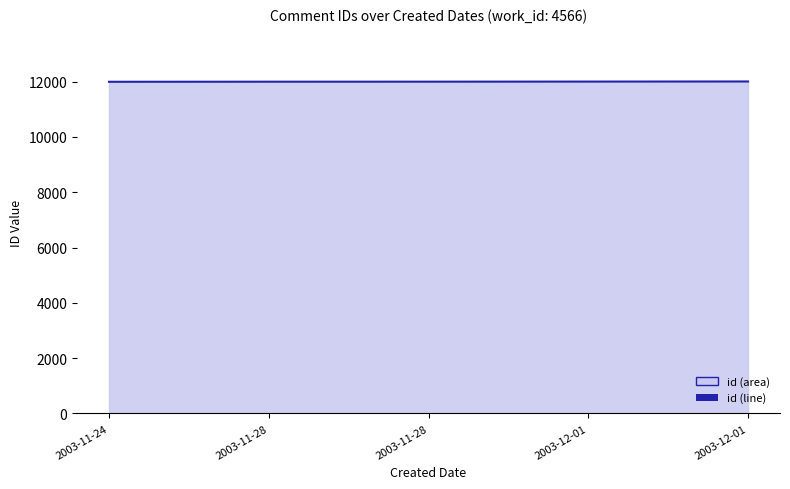

Does the chart display data point markers on the line(s)?

No